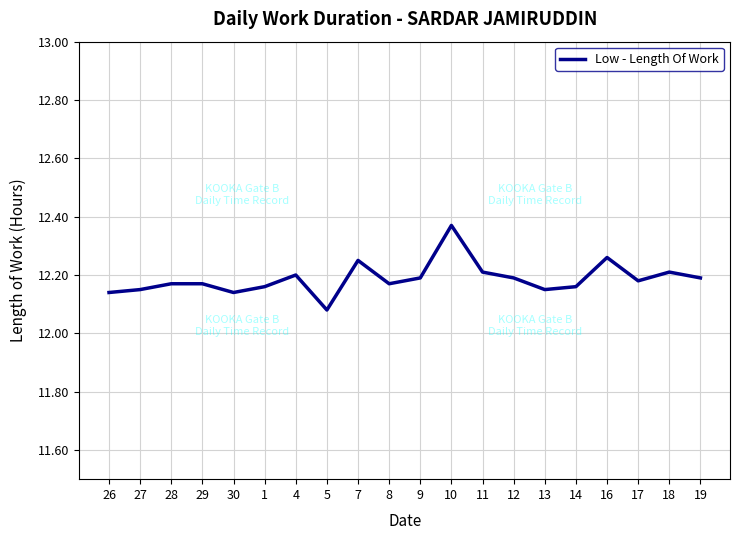

What is the difference between the maximum and minimum values?

0.3